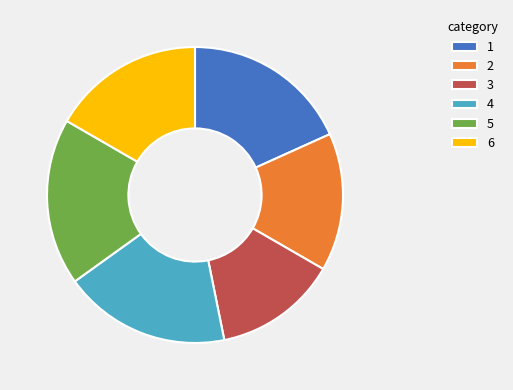

Does 2 represent more than half of the total?

No